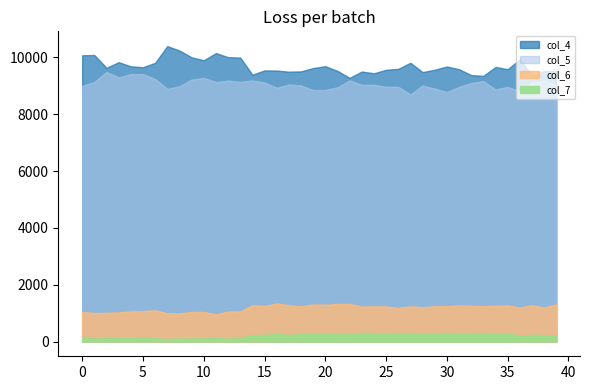

Reading right to left, list all the values displayed in this chart.

col_4: 28802=9523	28801=9516	28800=9361	28799=9934	28798=9585	28797=9664	28796=9350	28795=9379	28794=9585	28793=9680	28792=9568	28791=9481	28790=9811	28789=9598	28788=9564	28787=9441	28786=9503	28785=9281	28784=9524	28783=9692	28782=9625	28781=9508	28780=9497	28779=9537	28778=9543	28777=9392	28776=9995	28775=10009	28774=10154	28773=9899	28772=10003	28771=10243	28770=10398	28769=9809	28768=9655	28767=9686	28766=9833	28765=9633	28764=10085	28763=10076
col_5: 28802=9022	28801=9180	28800=9120	28799=8816	28798=8962	28797=8873	28796=9166	28795=9101	28794=8962	28793=8783	28792=8903	28791=9007	28790=8696	28789=8966	28788=8965	28787=9035	28786=9036	28785=9189	28784=8949	28783=8851	28782=8848	28781=9017	28780=9047	28779=8933	28778=9116	28777=9188	28776=9143	28775=9182	28774=9133	28773=9279	28772=9222	28771=8983	28770=8896	28769=9238	28768=9413	28767=9413	28766=9296	28765=9489	28764=9135	28763=8999
col_6: 28802=1308	28801=1200	28800=1279	28799=1197	28798=1270	28797=1263	28796=1248	28795=1257	28794=1270	28793=1248	28792=1242	28791=1207	28790=1239	28789=1185	28788=1235	28787=1238	28786=1230	28785=1323	28784=1322	28783=1293	28782=1305	28781=1241	28780=1280	28779=1340	28778=1250	28777=1282	28776=1062	28775=1054	28774=959	28773=1041	28772=1041	28771=992	28770=997	28769=1100	28768=1070	28767=1063	28766=1026	28765=1009	28764=1003	28763=1043
col_7: 28802=220	28801=226	28800=238	28799=207	28798=276	28797=267	28796=300	28795=292	28794=276	28793=303	28792=289	28791=285	28790=296	28789=299	28788=280	28787=296	28786=304	28785=251	28784=275	28783=256	28782=260	28781=257	28780=235	28779=263	28778=234	28777=223	28776=131	28775=99	28774=119	28773=111	28772=109	28771=107	28770=89	28769=111	28768=136	28767=112	28766=115	28765=124	28764=100	28763=149